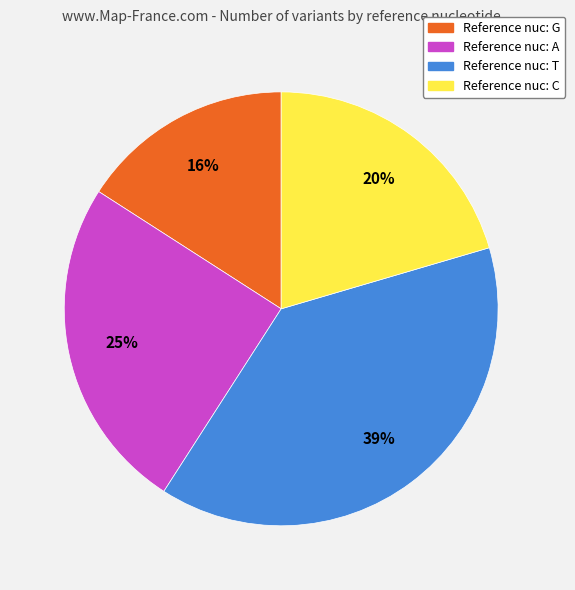

To the nearest percent, what is the difference between the largest and smallest slice percentages?

23%